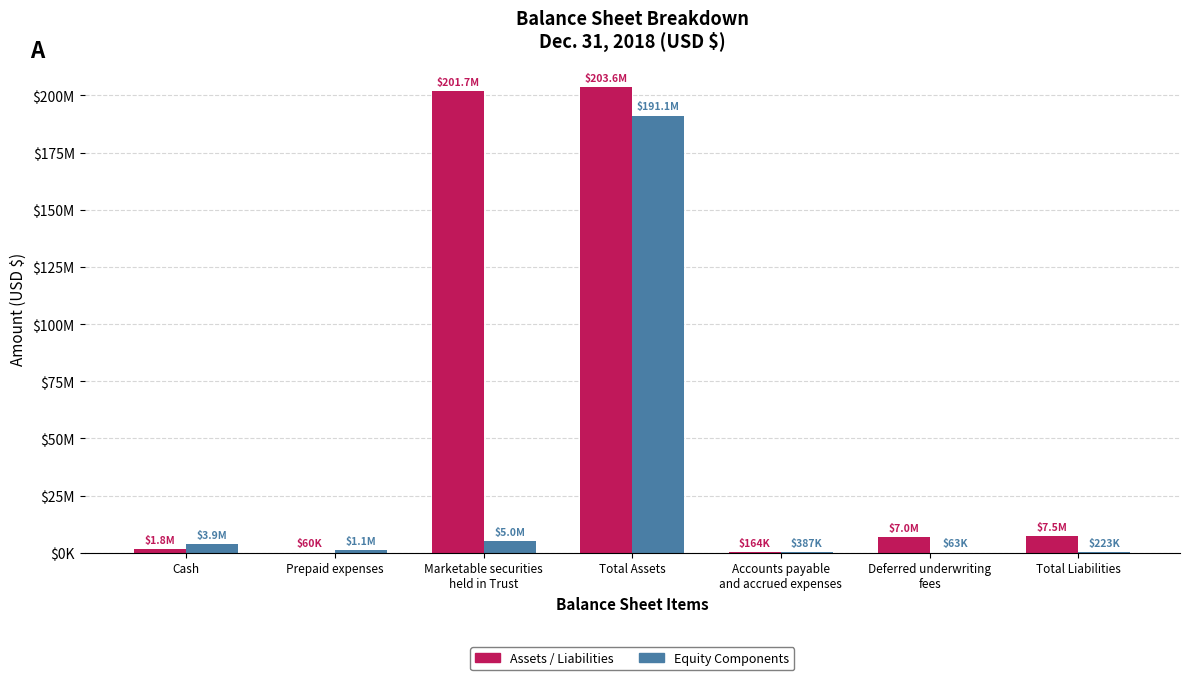

Between Prepaid expenses and Deferred underwriting
fees, which is larger?

Deferred underwriting
fees